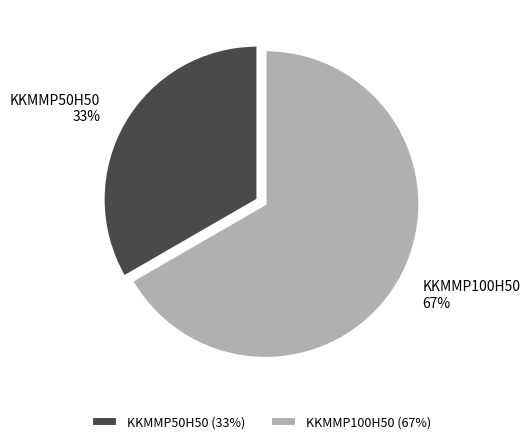

What is the majority slice?

KKMMP100H50